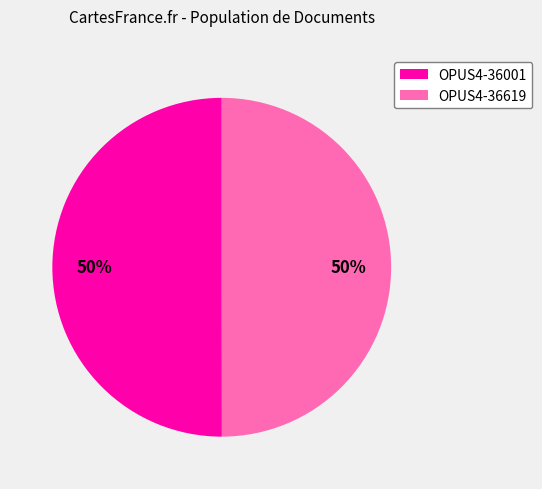

How many segments does this pie chart have?

2